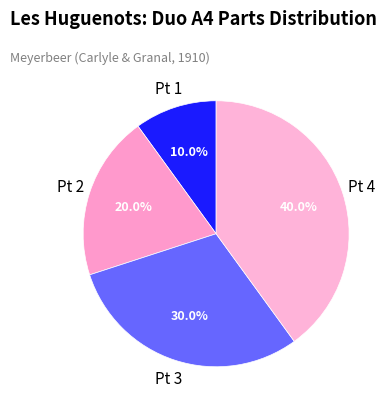

What is the ratio of the value at Pt 3 to the value at Pt 2?

1.5